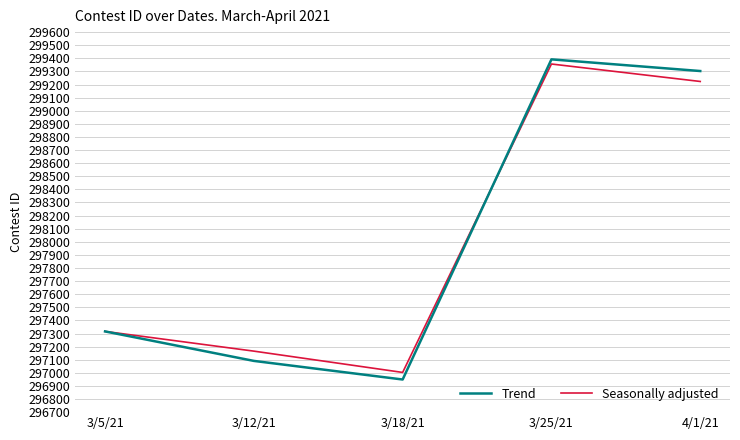

Rank the categories by Trend value from lowest to highest.

3/18/21, 3/12/21, 3/5/21, 4/1/21, 3/25/21